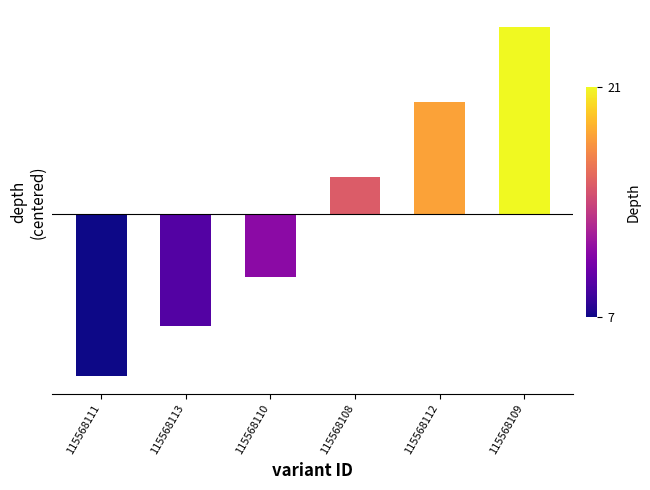

List the labels in order of value, smallest first.

115568111, 115568113, 115568110, 115568108, 115568112, 115568109